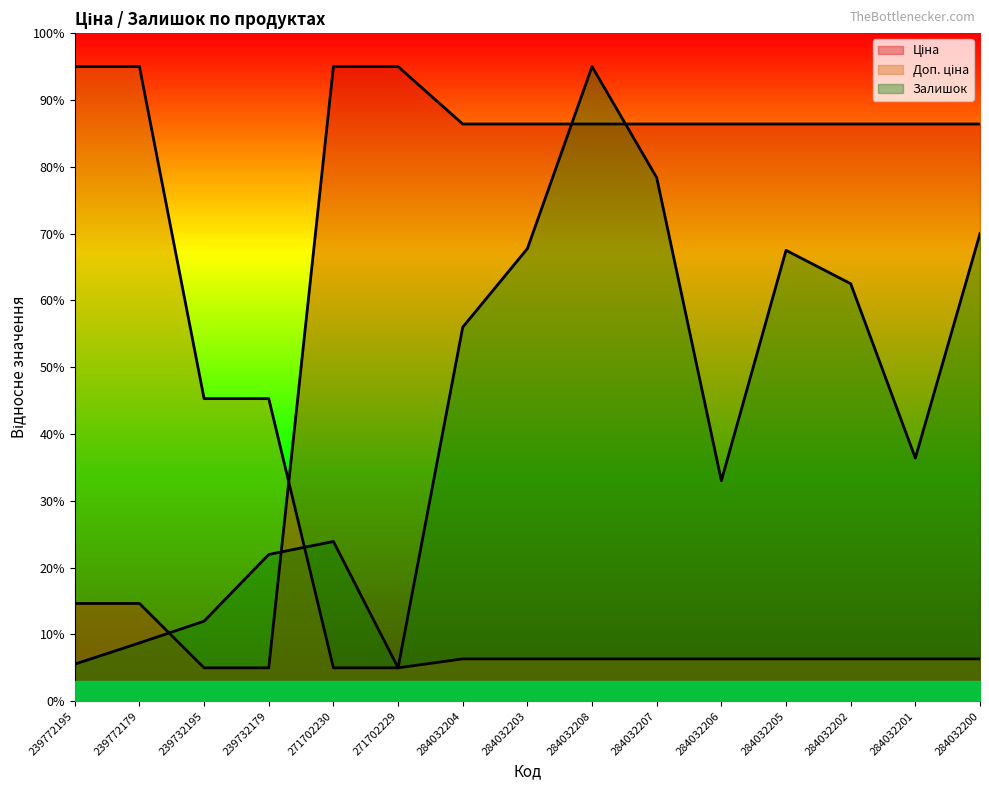

Rank the series by their maximum value, from highest to lowest.

Ціна, Доп. ціна, Залишок